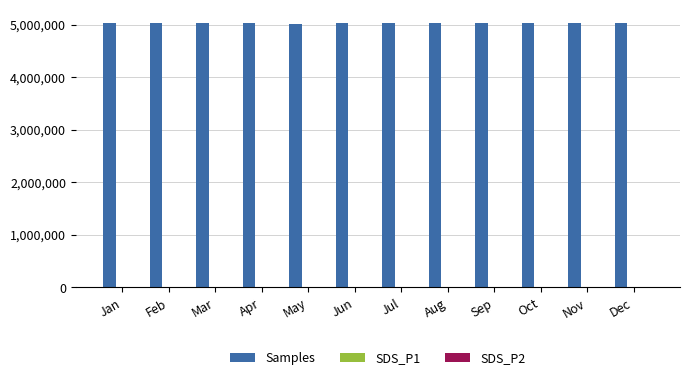

True or false: Samples has a value of 5028987.7 at Nov.

True